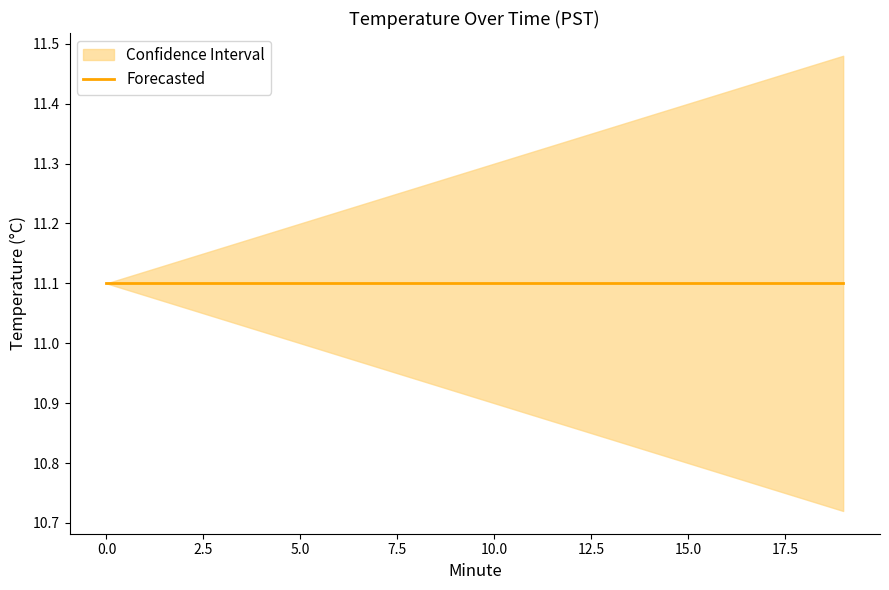

Is it true that Forecasted equals 19.2 at 3?

False